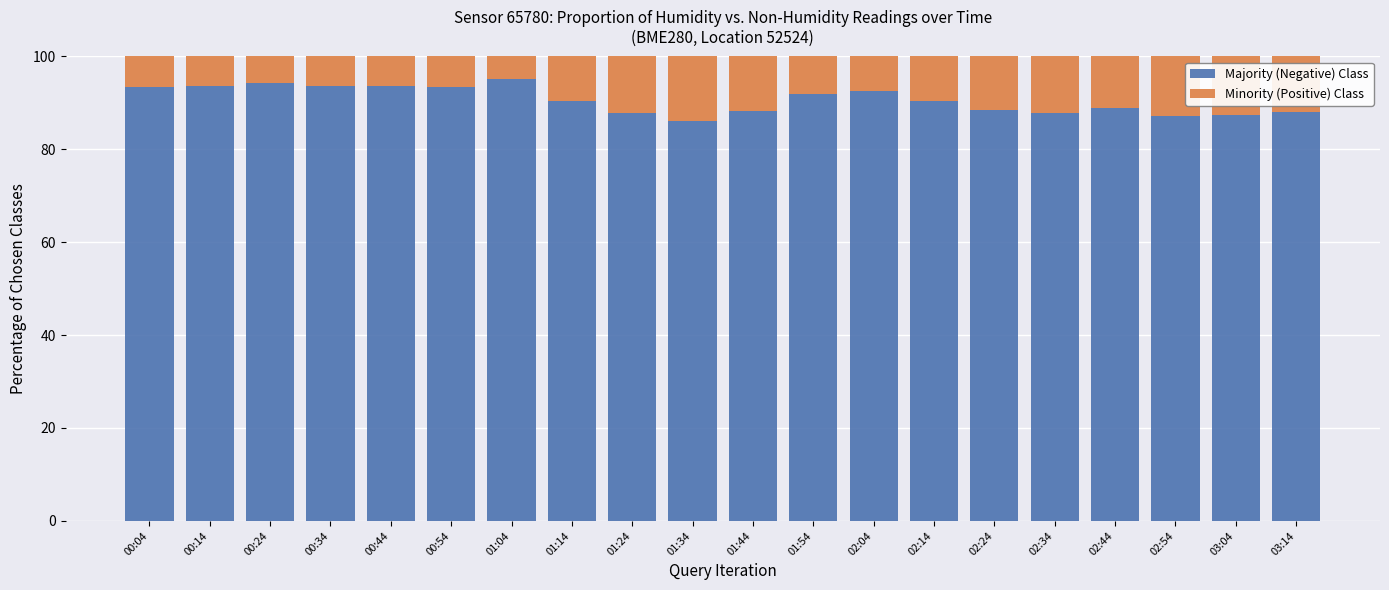

What value does the Majority (Negative) Class series have at 02:04?

92.5